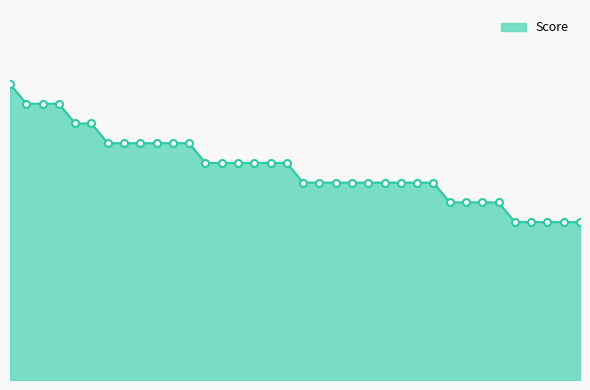

At which category does the chart reach its peak across all series?

1